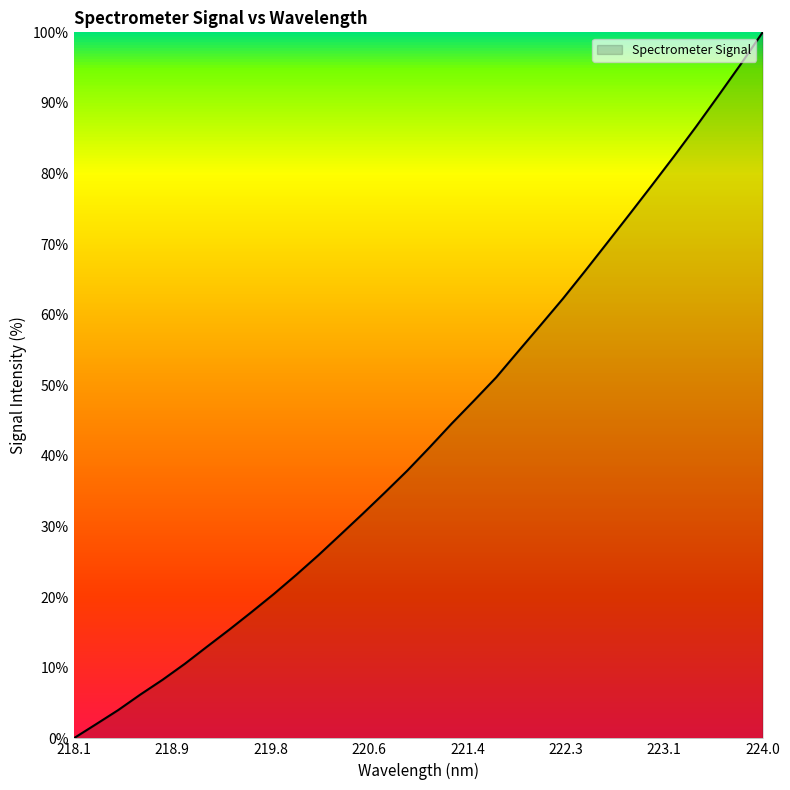

What is the difference between the maximum and minimum values?

100.0